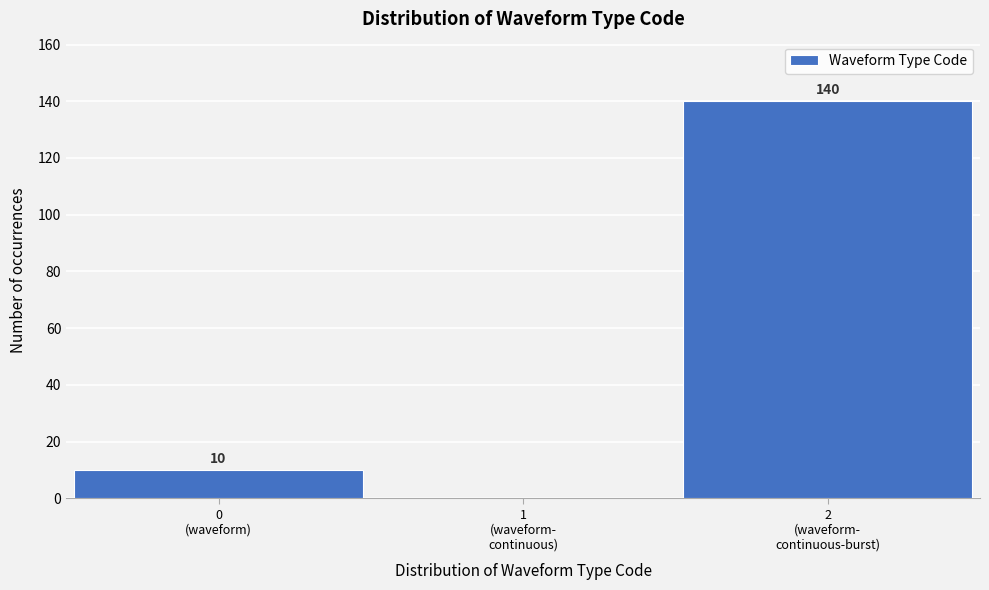

What is the greatest value displayed?

140